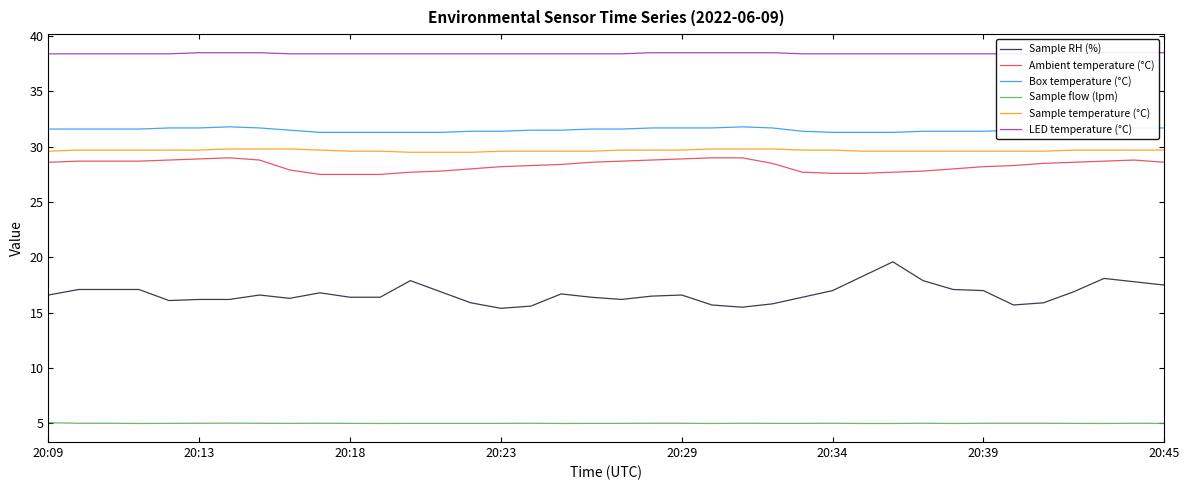

How many values in the Sample RH (%) series exceed 16?

30